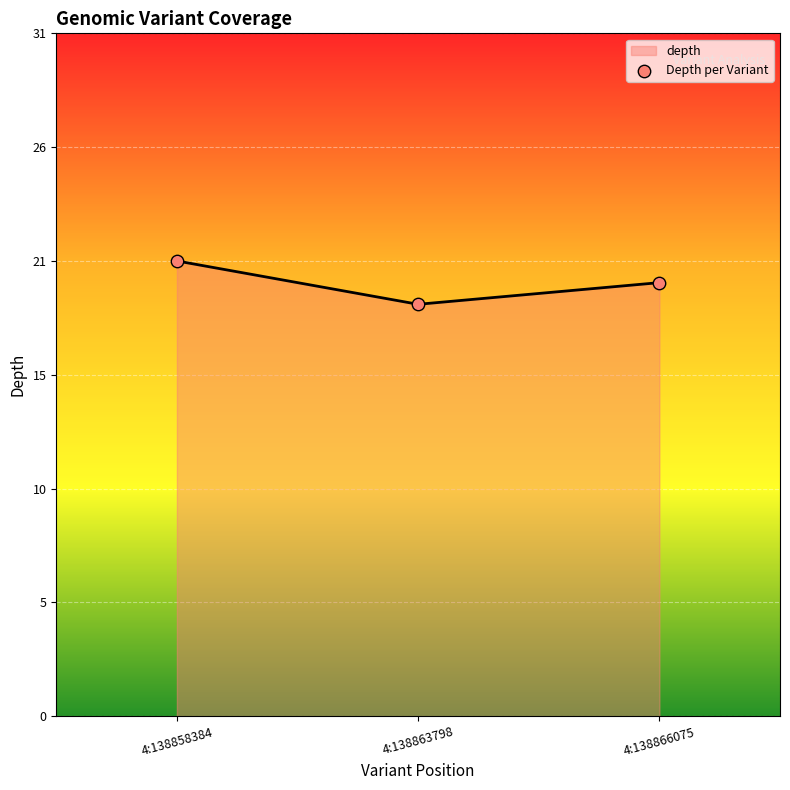

Between 4:138866075 and 4:138858384, which is larger?

4:138858384